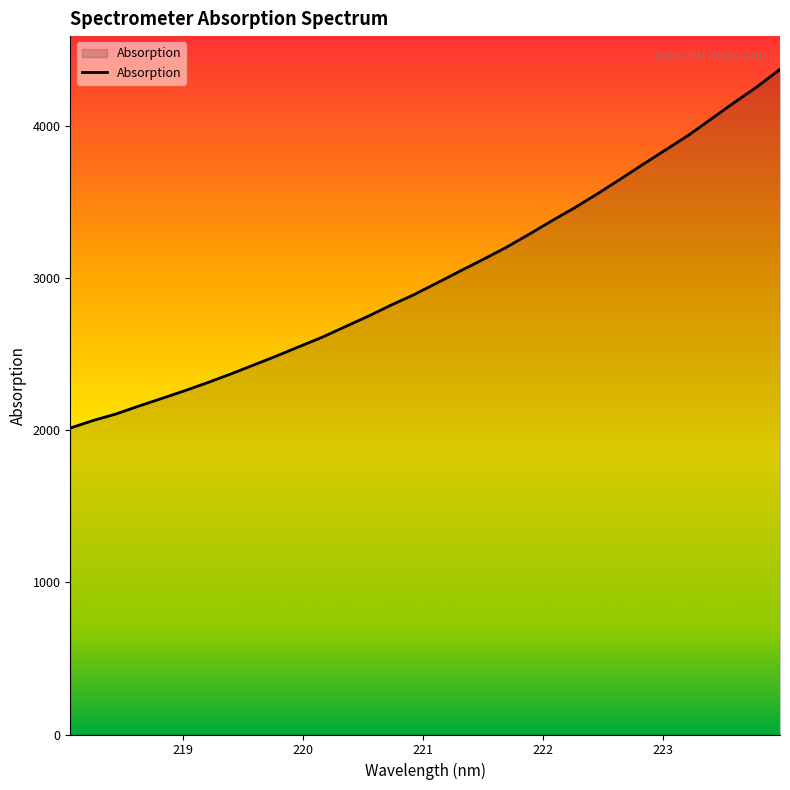

What is the difference between the maximum and minimum values?

2357.8